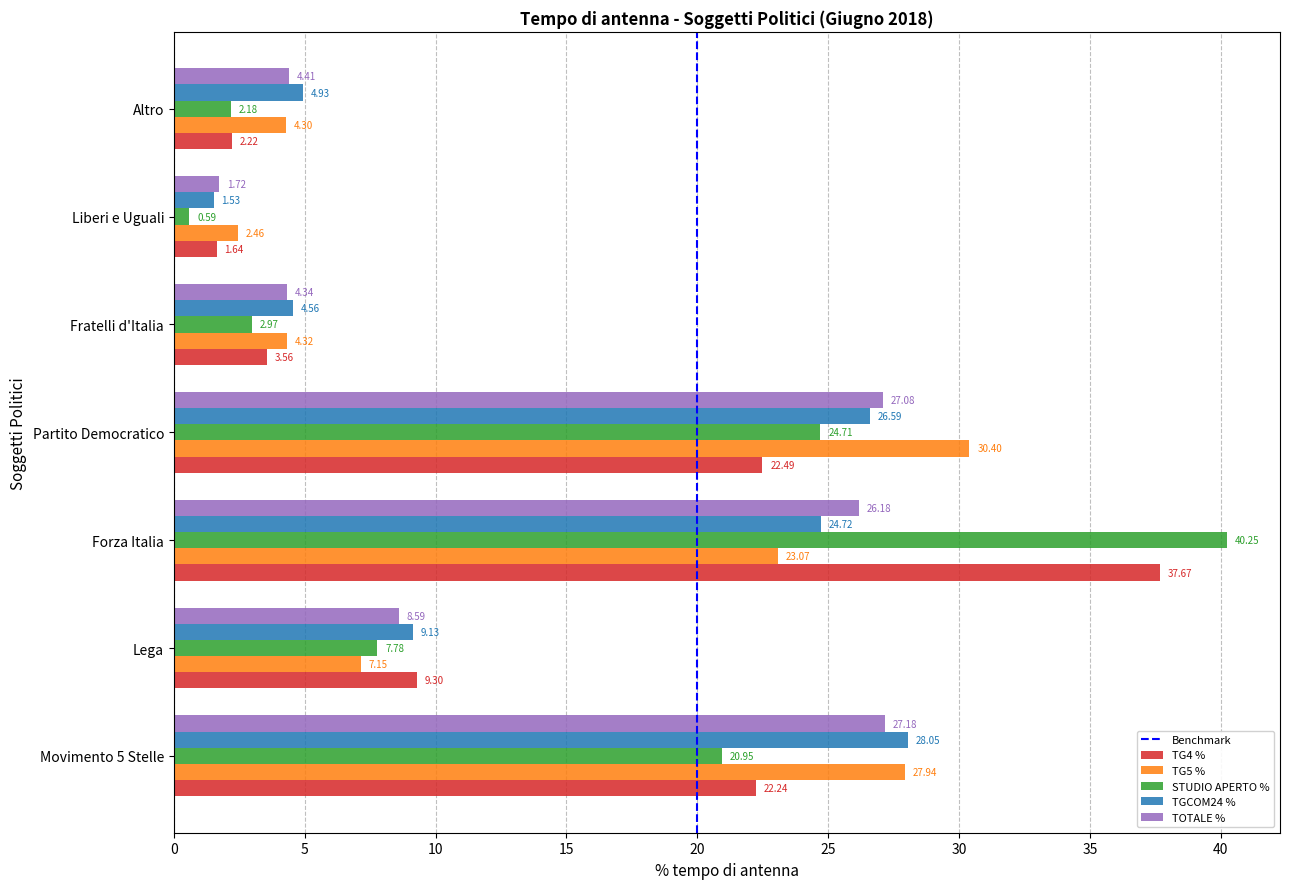

What is the spread (max minus min) of values at Liberi e Uguali?

1.9